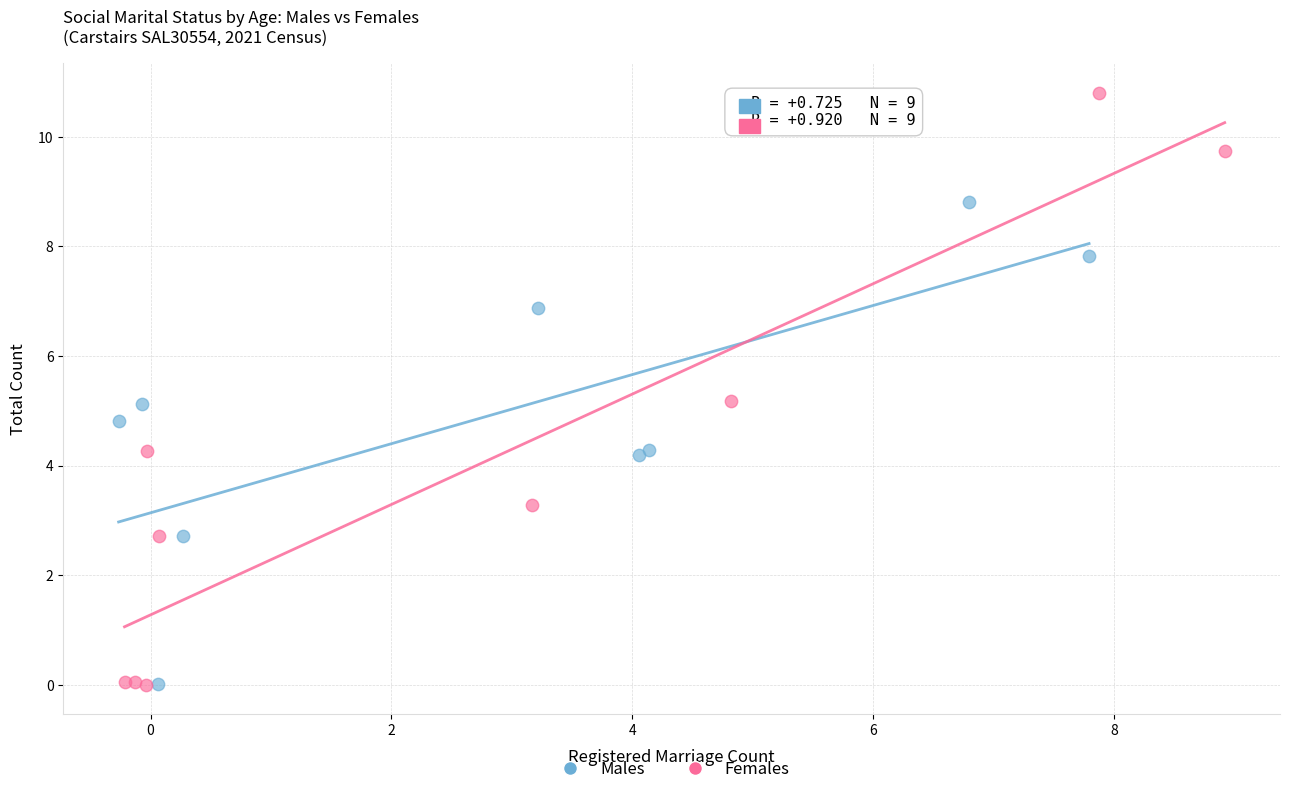

Which series reaches the maximum Y coordinate?

Females